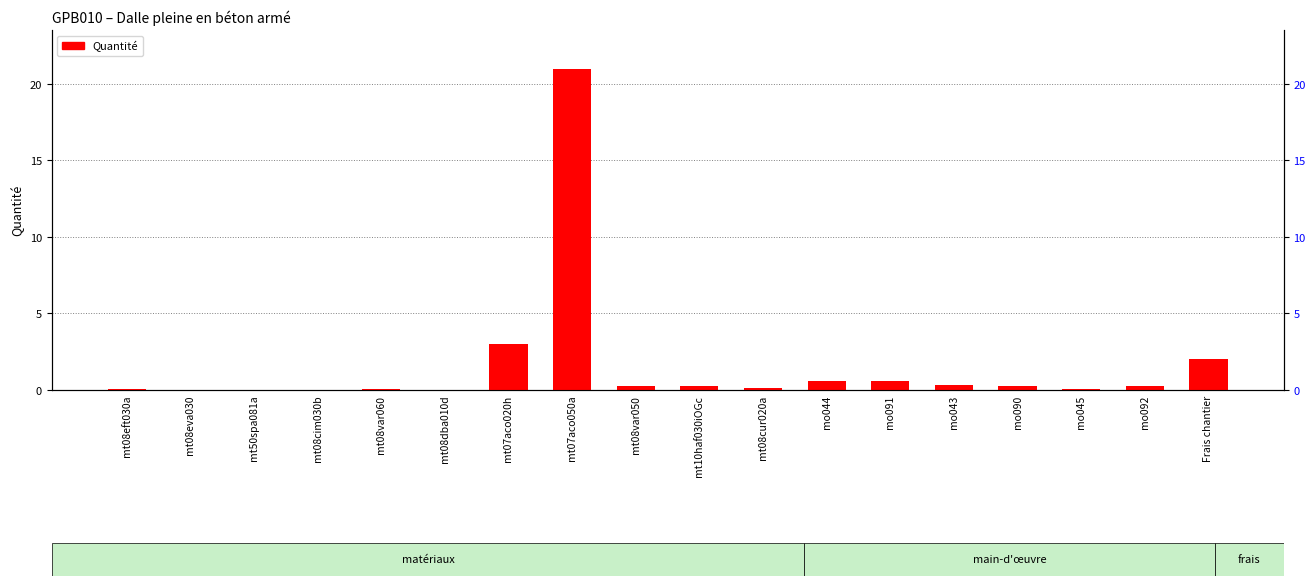

What is the change in value from mo091 to Frais chantier?

+1.4